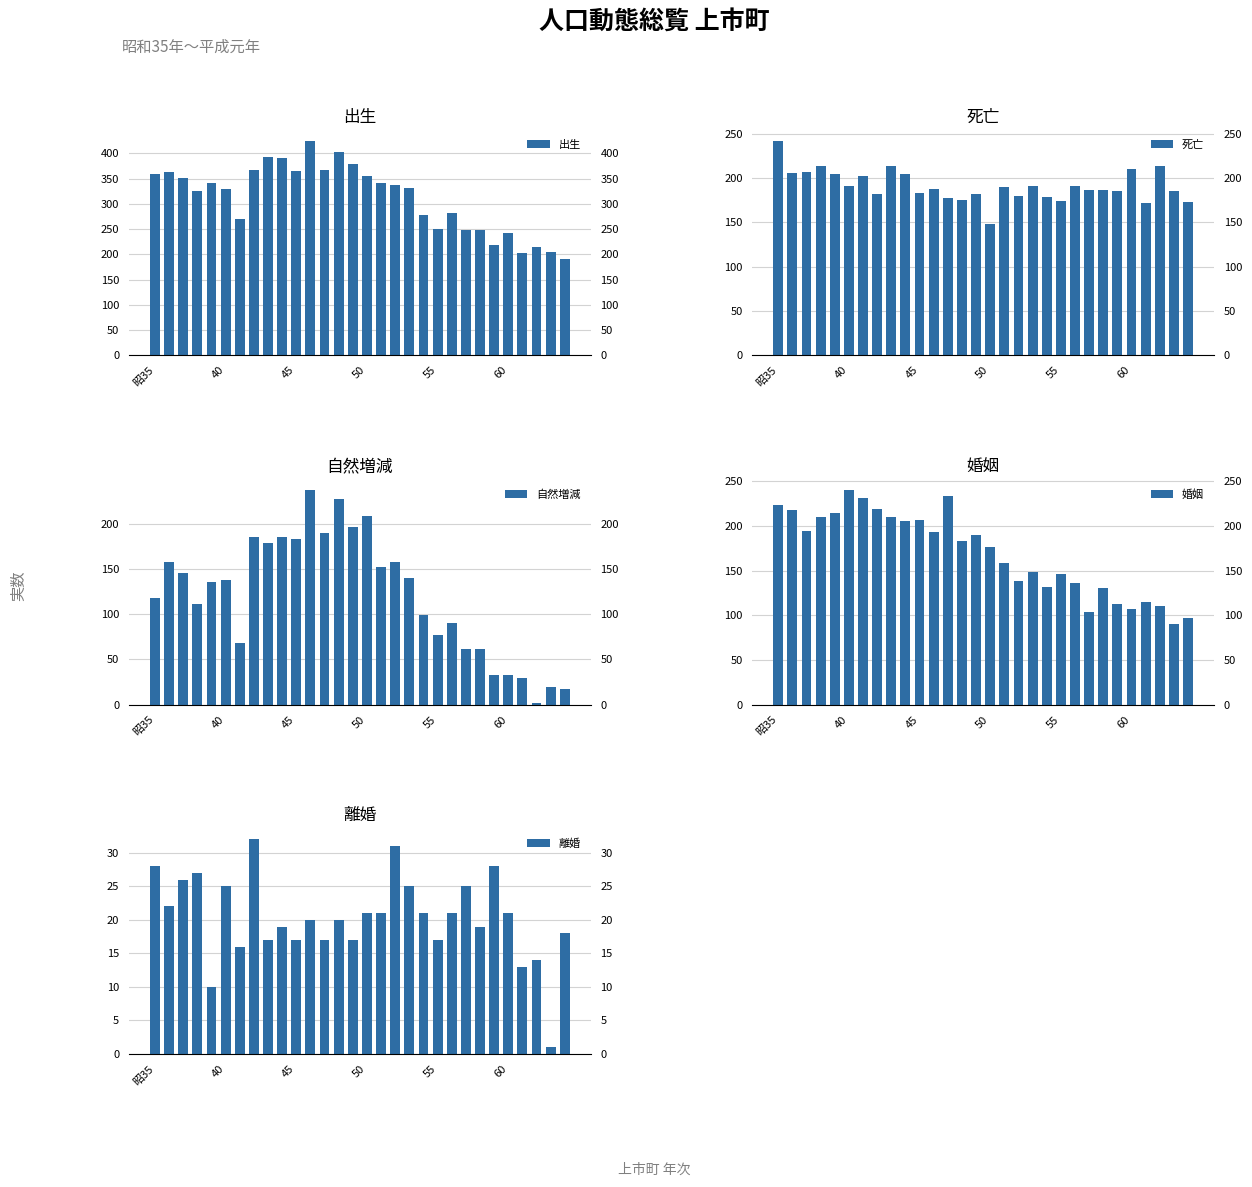

What is the label of the 1st bar from the left?

昭35